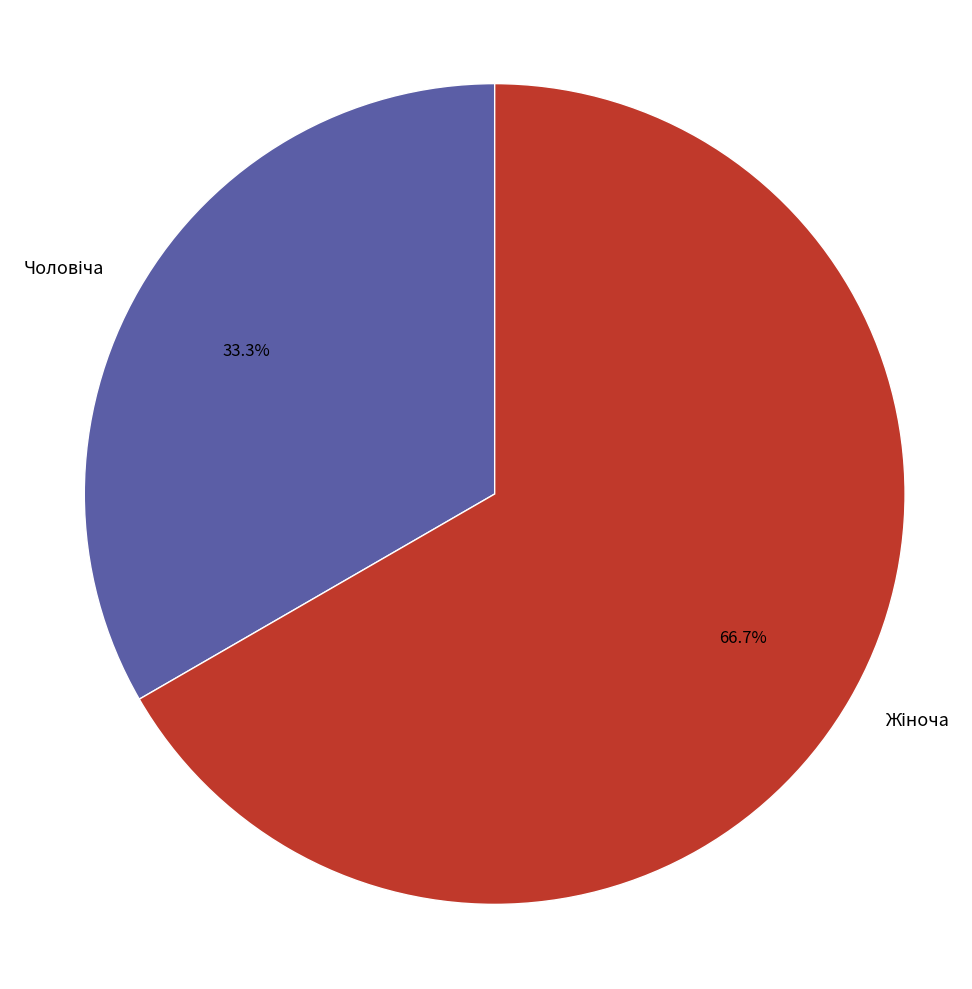

How many slices are in this pie chart?

2